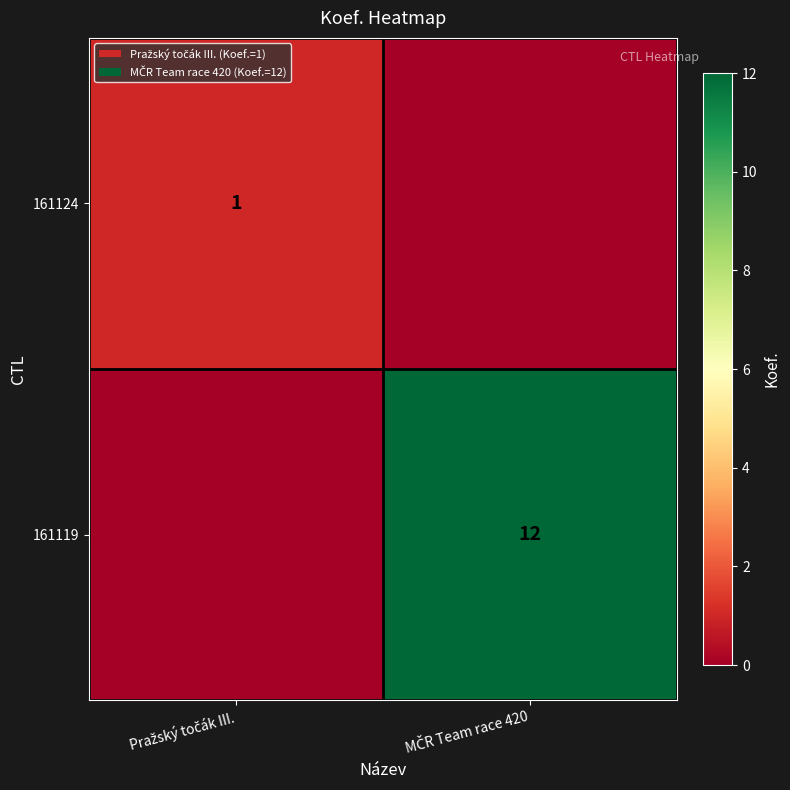

At which category is the sum across all series the highest?

MČR Team race 420